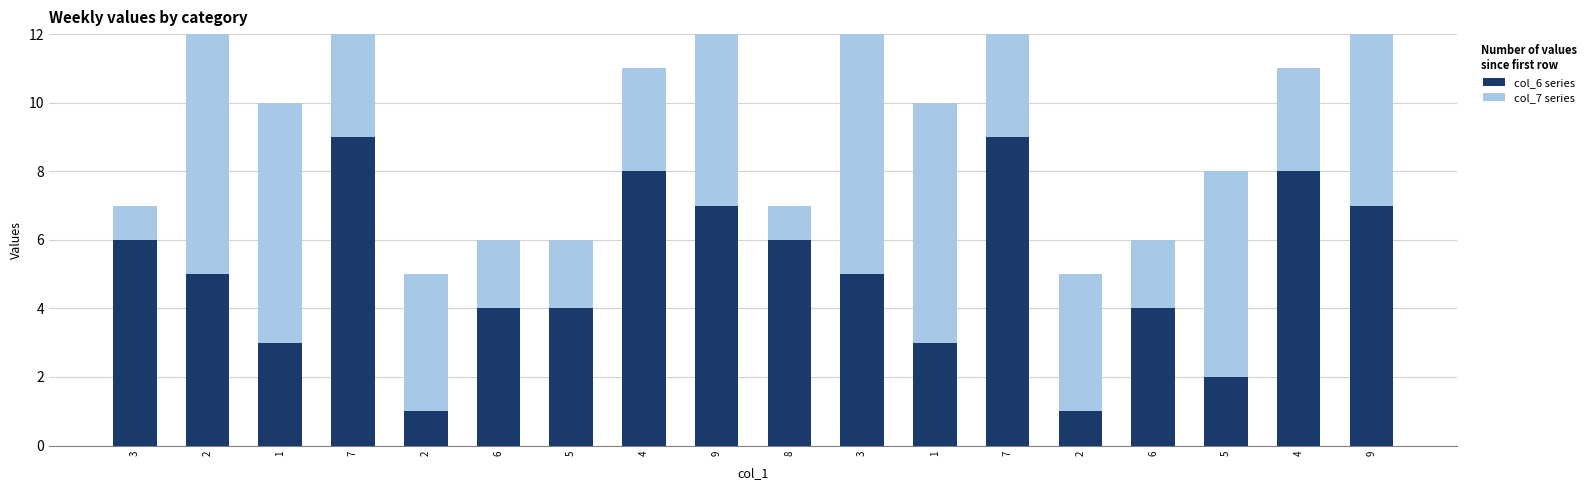

Are the bars horizontal?

No